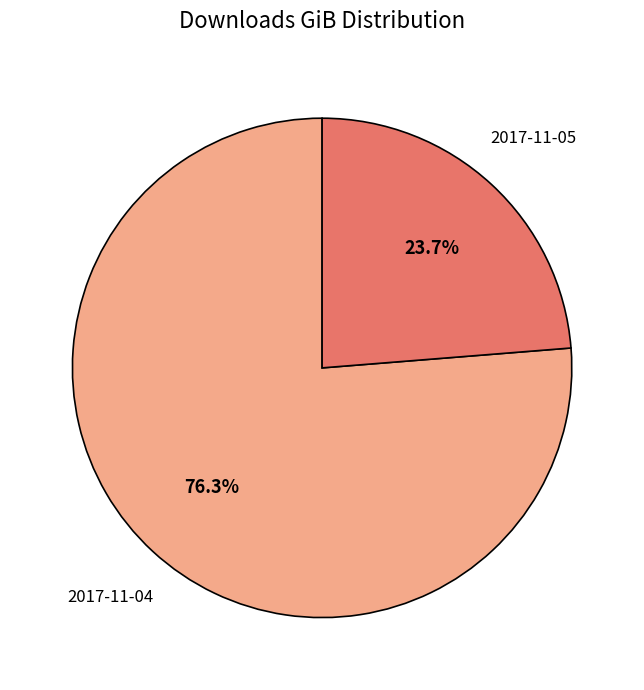

To the nearest percent, what is the difference between the largest and smallest slice percentages?

53%